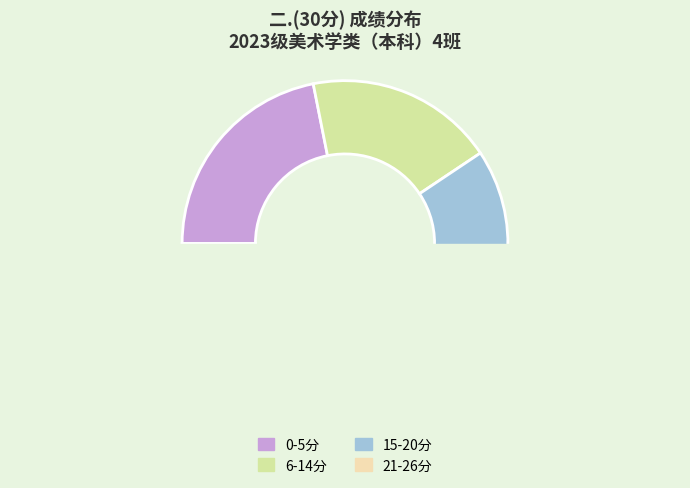

Does any single category account for the majority?

No